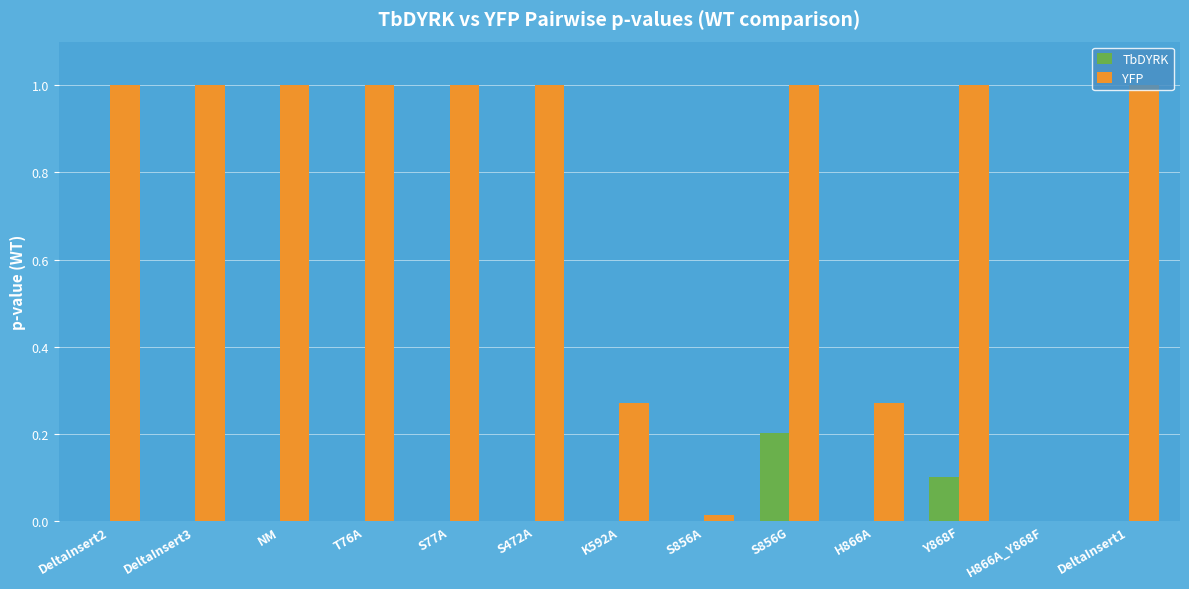

Which series changed the most between S472A and K592A?

YFP